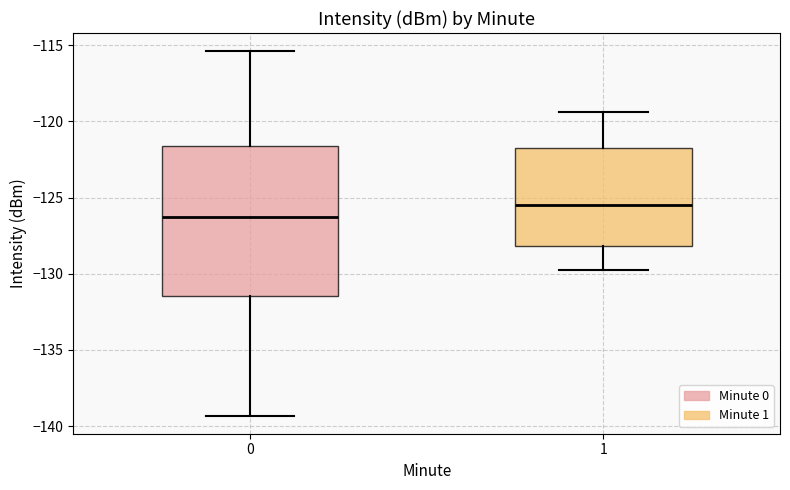

Reading left to right, transcribe this box plot: for each box, give where its median line is, the range the box spans, and where its two whiskers end, as read against the y-axis. The values are not printed on the chart, so give them approximately, as read against the axis.

0: median -126.5, box -131.5 to -121.5, whiskers -139.5 to -115.5
1: median -125.5, box -128.0 to -121.5, whiskers -129.5 to -119.5